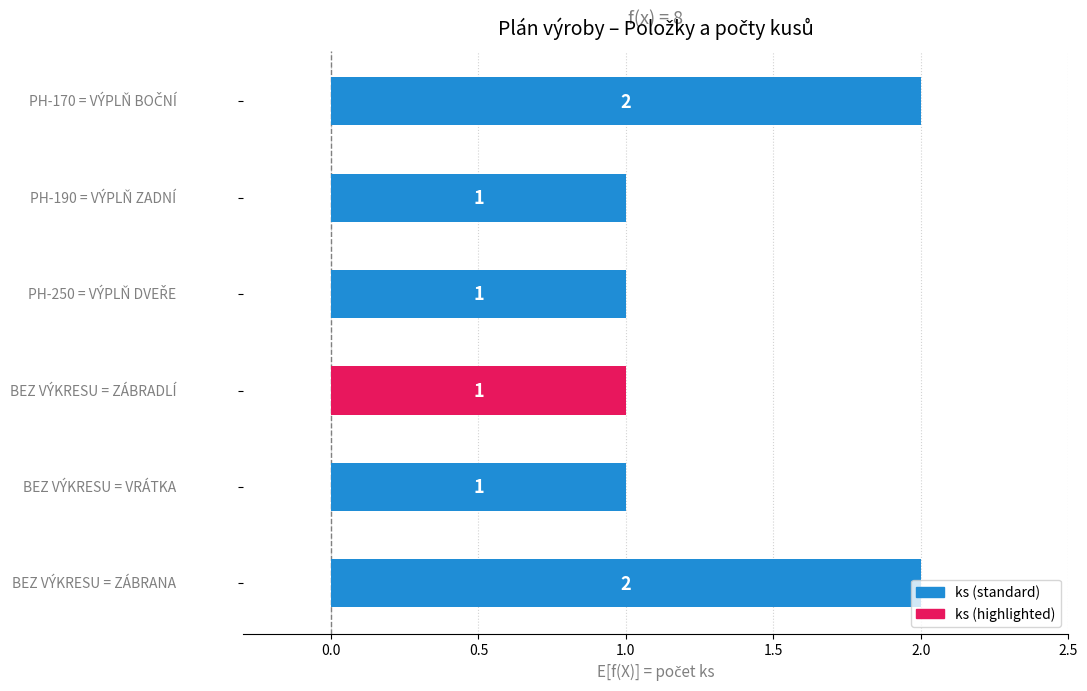

What is the value of the 4th bar from the top?

1